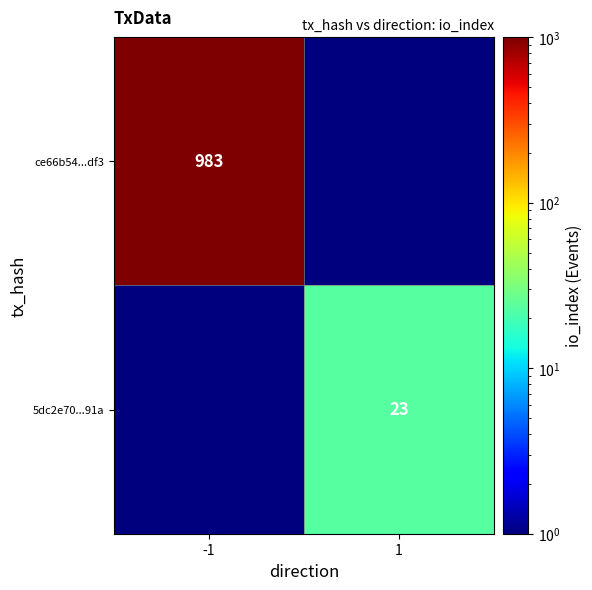

The 5dc2e70...91a series shows 37.2 at 1. True or false?

False